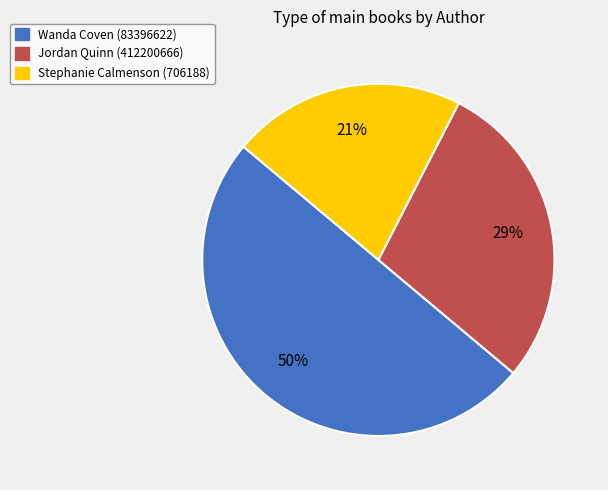

To the nearest percent, what portion does Jordan Quinn (412200666) represent?

29%